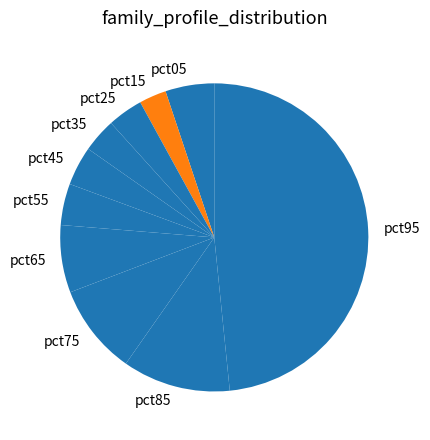

True or false: pct55 accounts for 9% of the total.

False